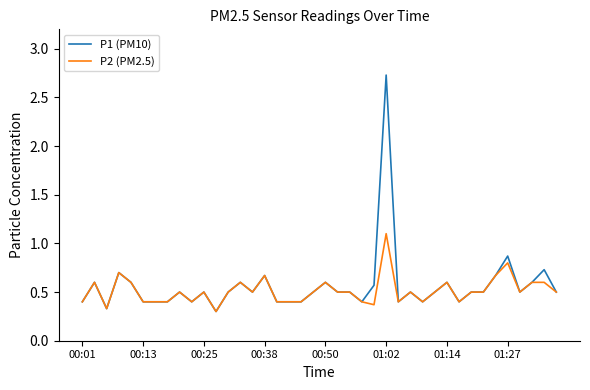

Which series has the largest range (max minus min)?

P1 (PM10)